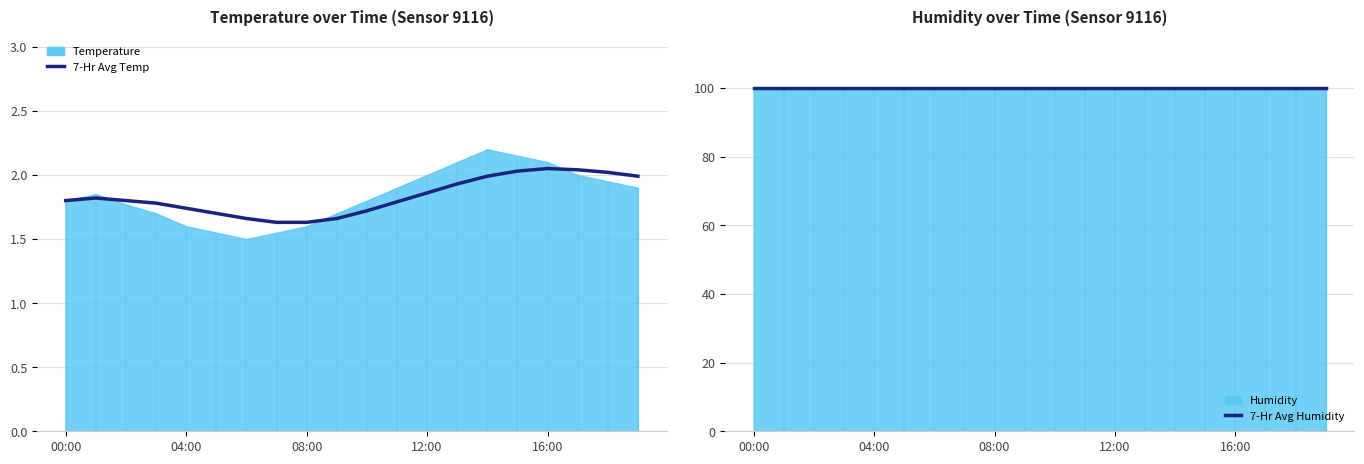

At which category does the chart reach its peak across all series?

00:00